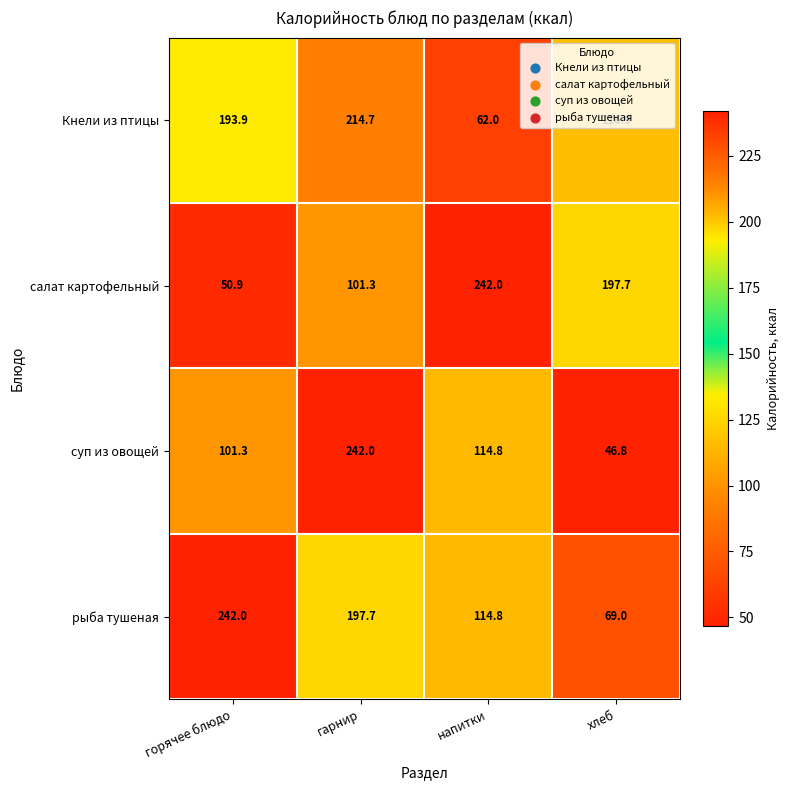

At which category is the sum across all series the highest?

гарнир